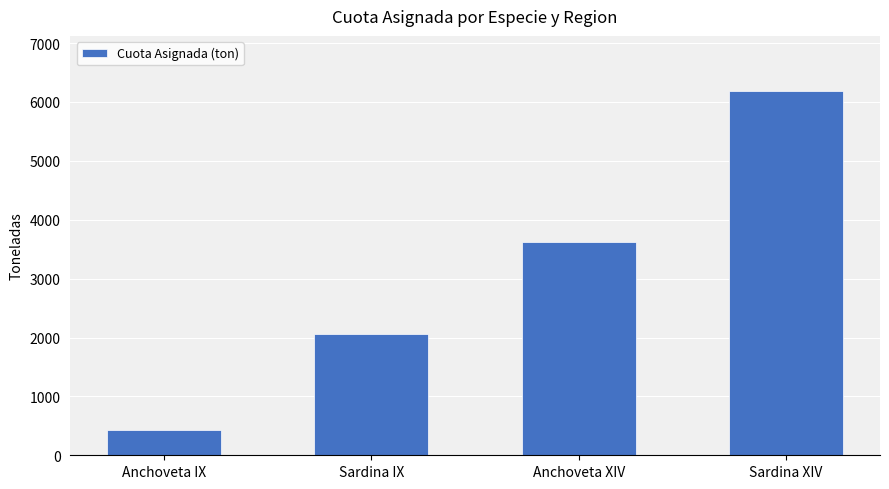

What is the label of the 3rd bar from the right?

Sardina IX